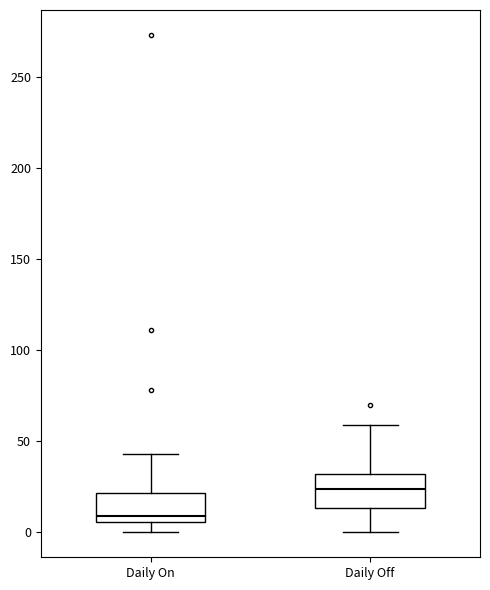

Where is the lower edge of the box for Daily Off on the y-axis? The values are not printed on the chart, so give them approximately, as read against the axis.

15